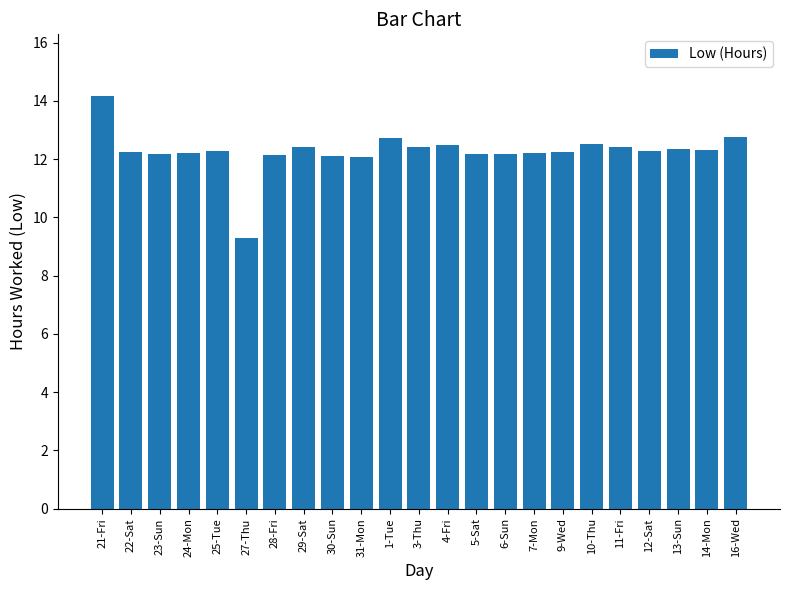

Count the number of categories in the chart.

23